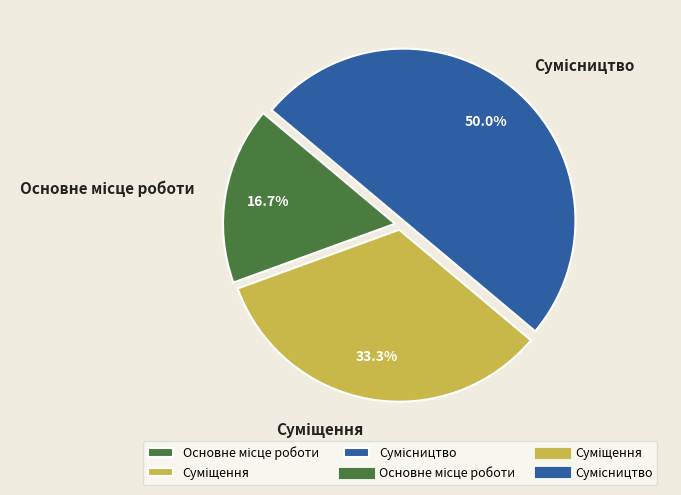

Count the number of slices in the pie.

3